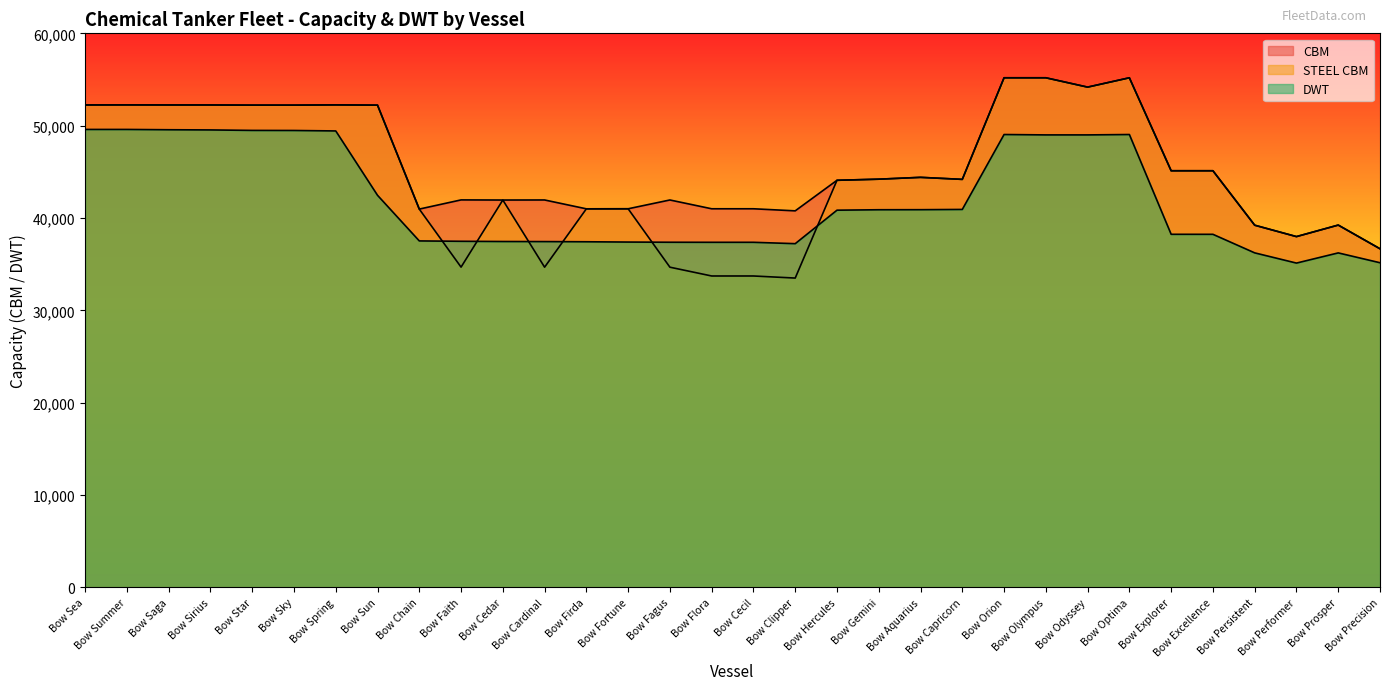

What is the sum of all STEEL CBM values?

1427728